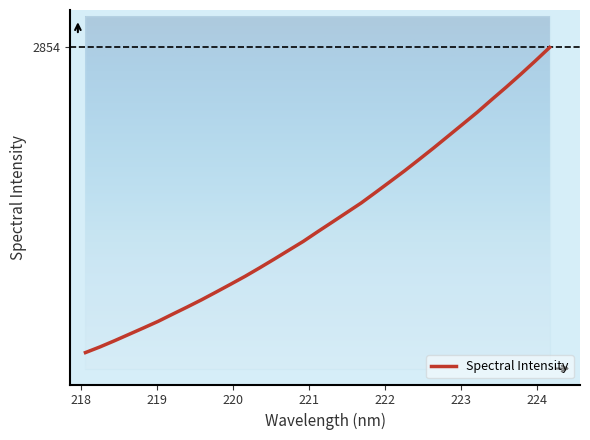

What is the value of the 22nd point from the left?

2241.4